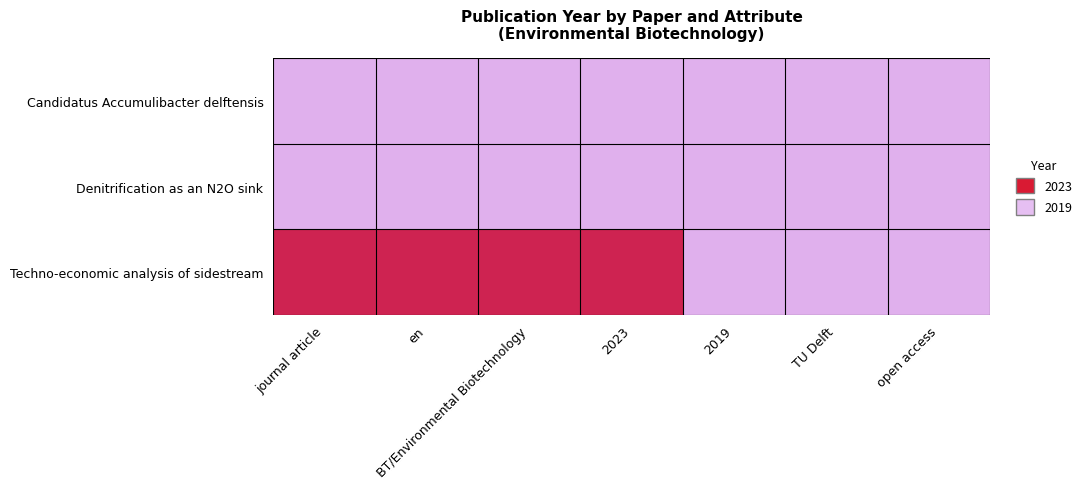

List the series in order of their peak value, highest first.

Techno-economic analysis of sidestream, Denitrification as an N2O sink, Candidatus Accumulibacter delftensis